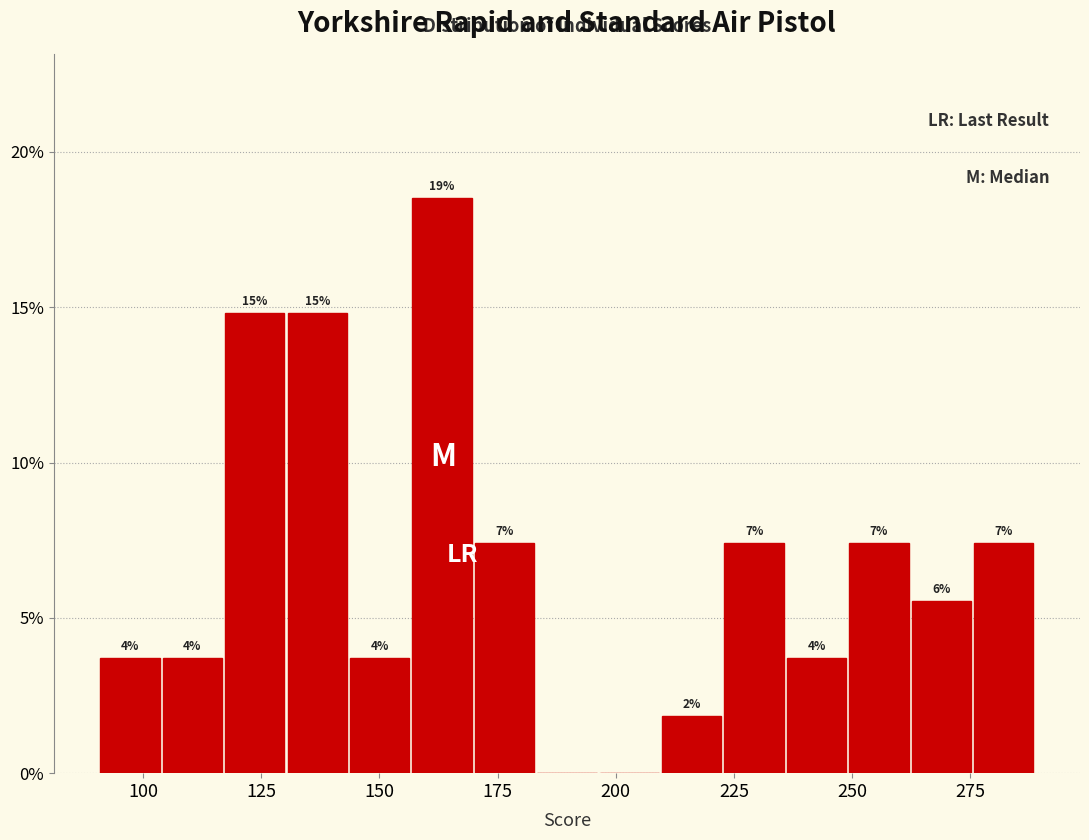

Read against the x-axis, roughly where is the centre of the tallest bar?

165